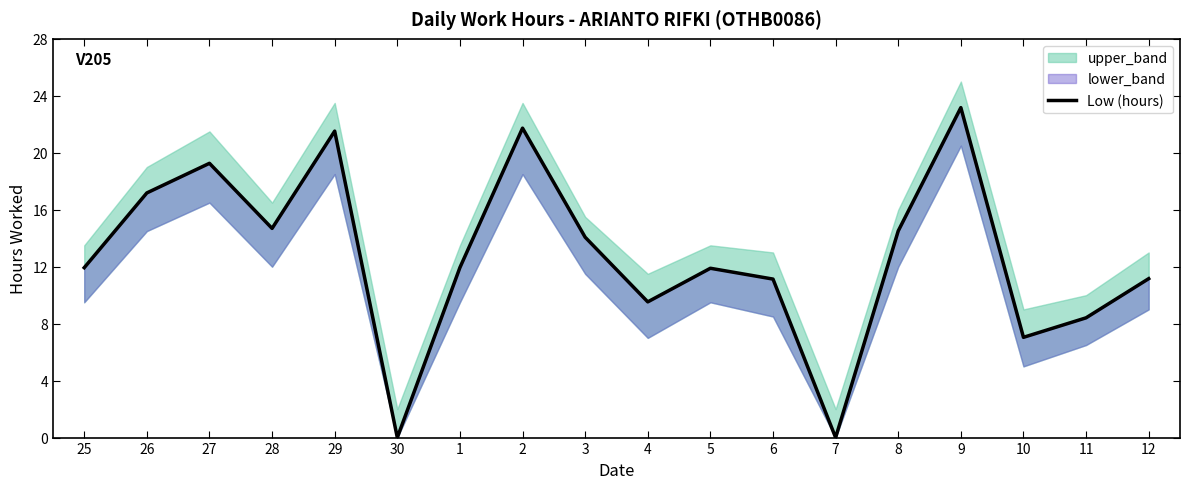

Is it true that the value at 6 is 17.7?

False